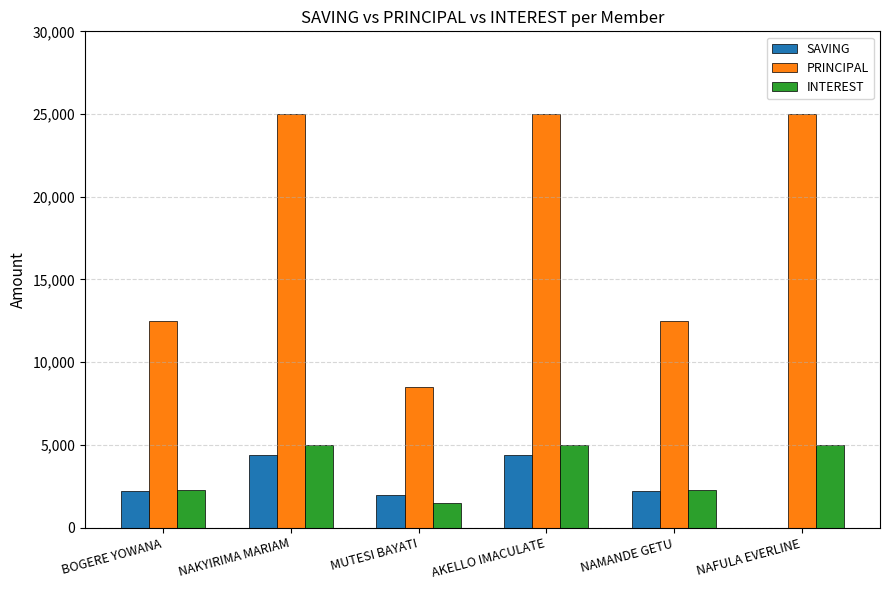

What is the spread (max minus min) of values at NAMANDE GETU?

10300